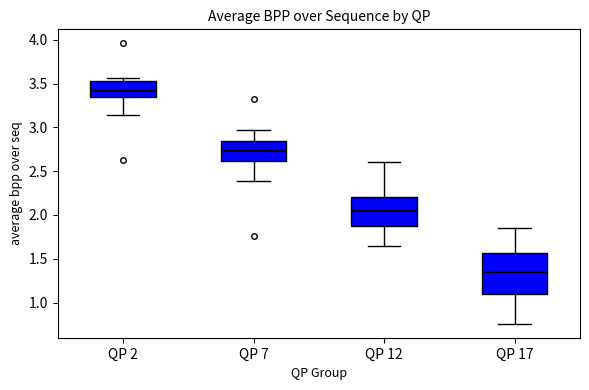

Where does the median line of the box for QP 2 sit on the y-axis? The values are not printed on the chart, so give them approximately, as read against the axis.

3.40